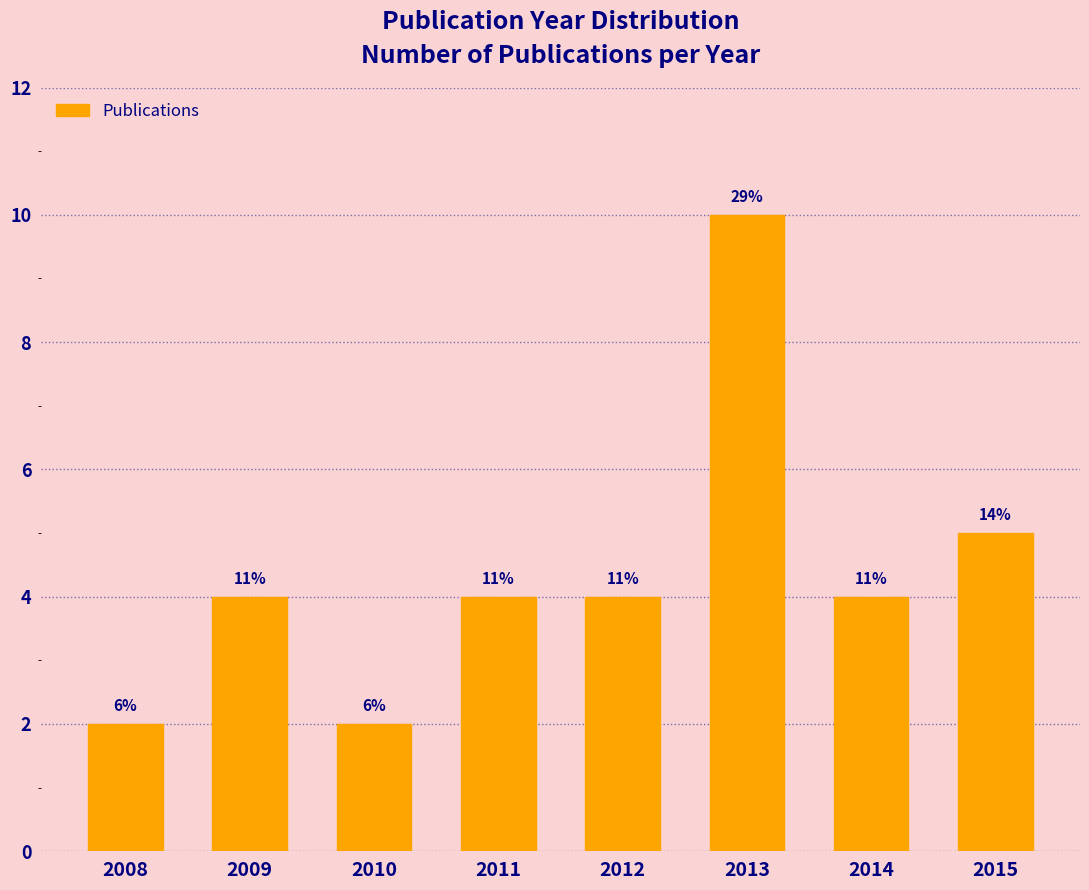

Does the chart contain any negative values?

No